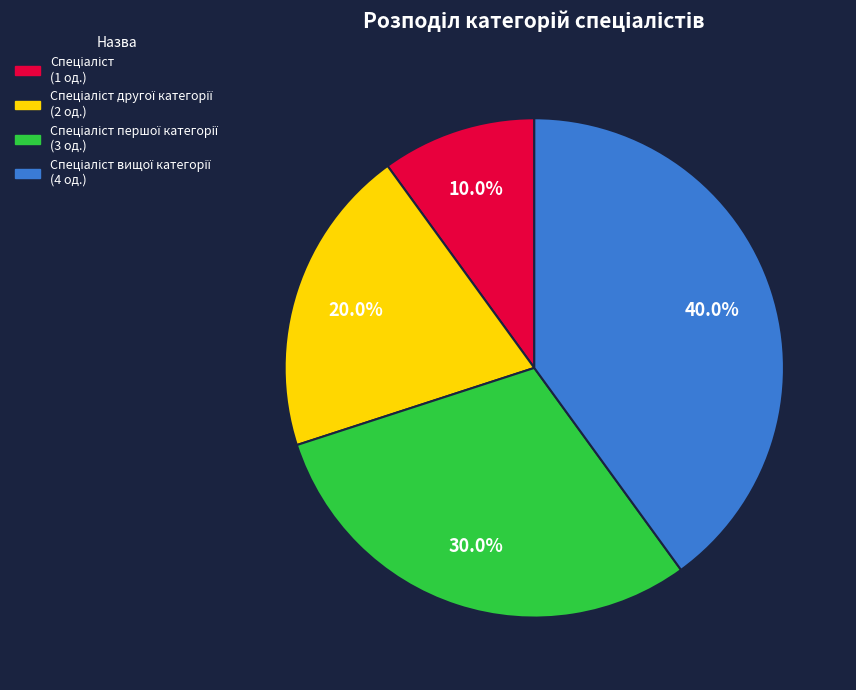

Does any single category account for the majority?

No